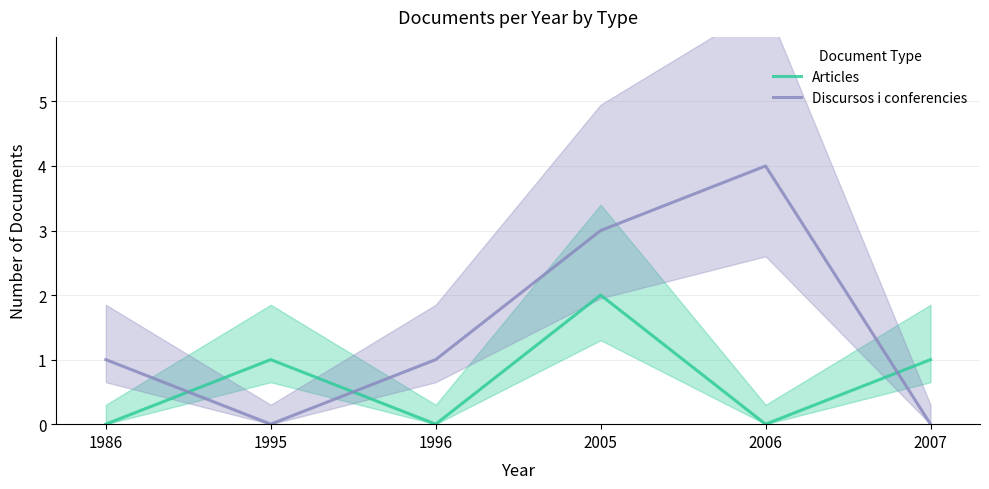

Rank the categories by Discursos i conferencies value from lowest to highest.

1995, 2007, 1986, 1996, 2005, 2006